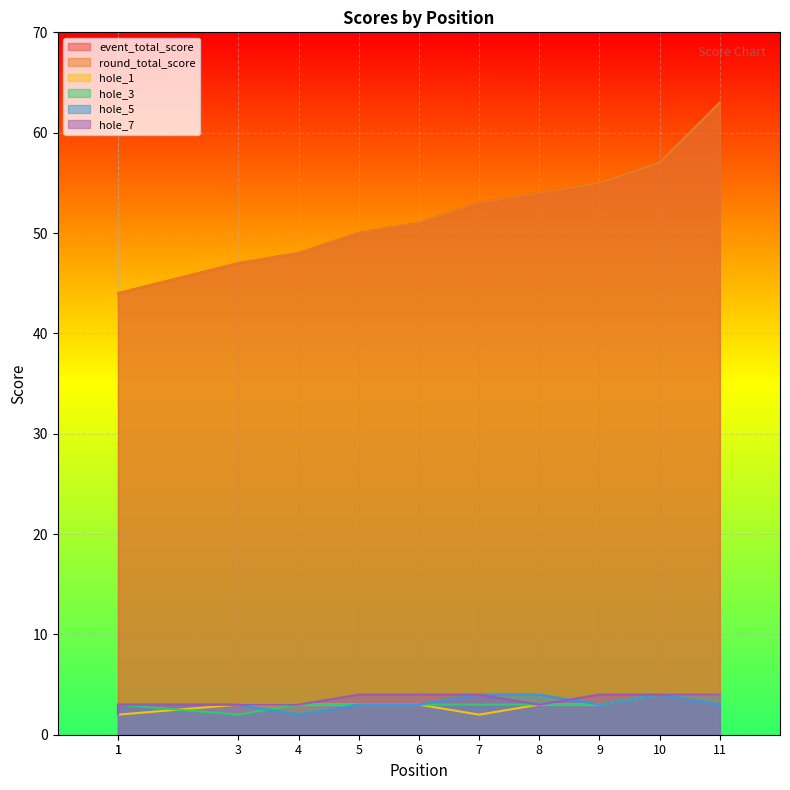

What is the maximum value for event_total_score?

63